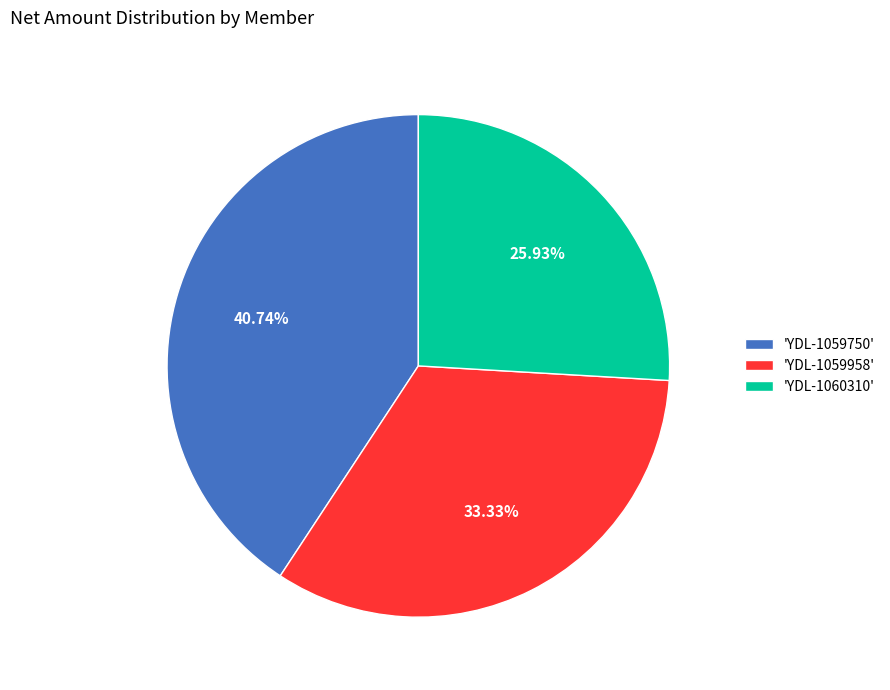

Approximately how many times larger is the value at 'YDL-1059958' compared to 'YDL-1059750'?

0.8